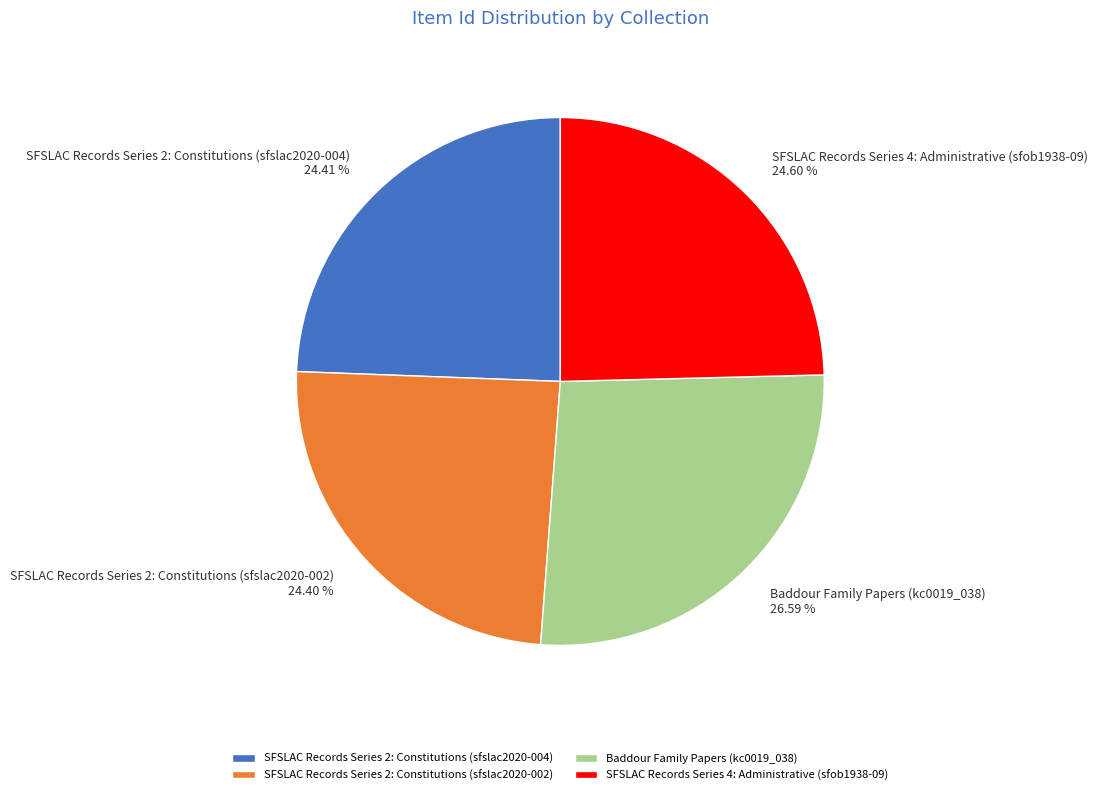

Approximately how many times larger is the value at SFSLAC Records Series 4: Administrative (sfob1938-09) compared to SFSLAC Records Series 2: Constitutions (sfslac2020-002)?

1.0